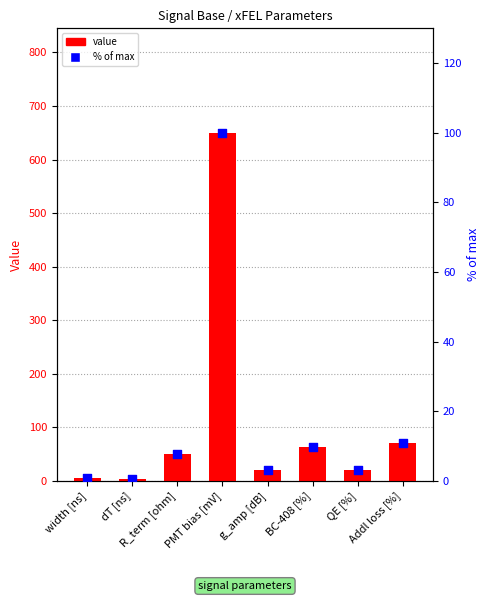

Is the value of percent of max at QE [%] greater than the value of value at width [ns]?

No